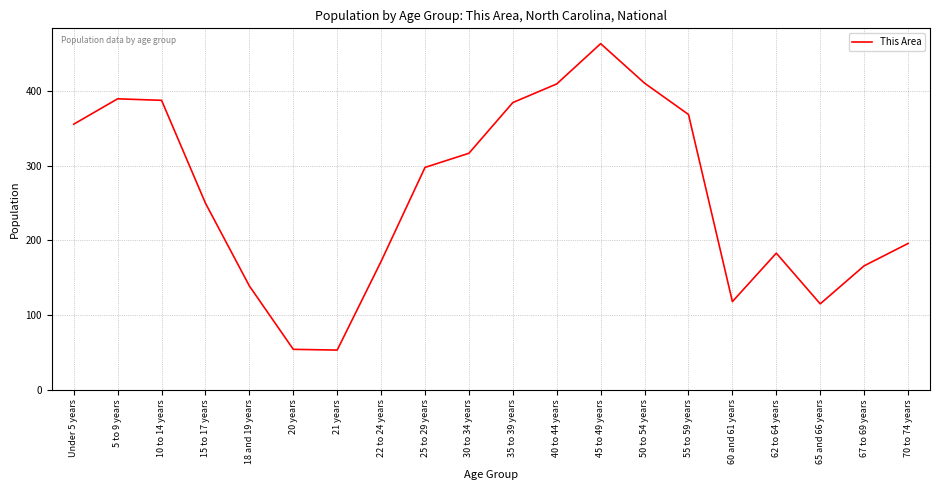

What is the difference between the values at 62 to 64 years and 18 and 19 years?

44